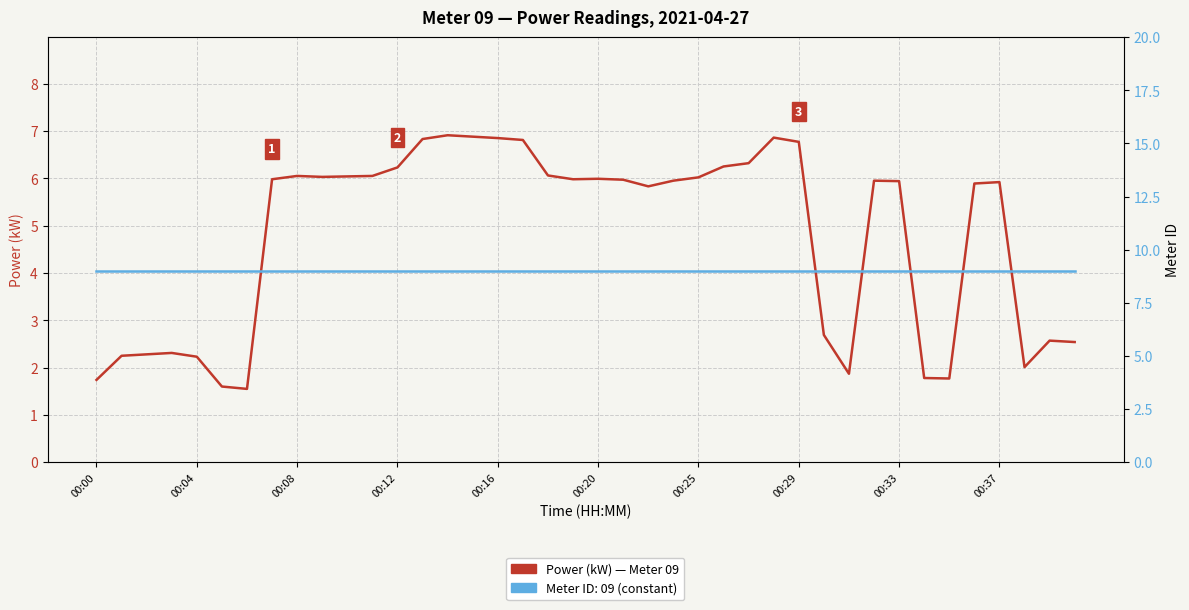

What are all the series names shown in the legend?

Power (kW), Meter ID